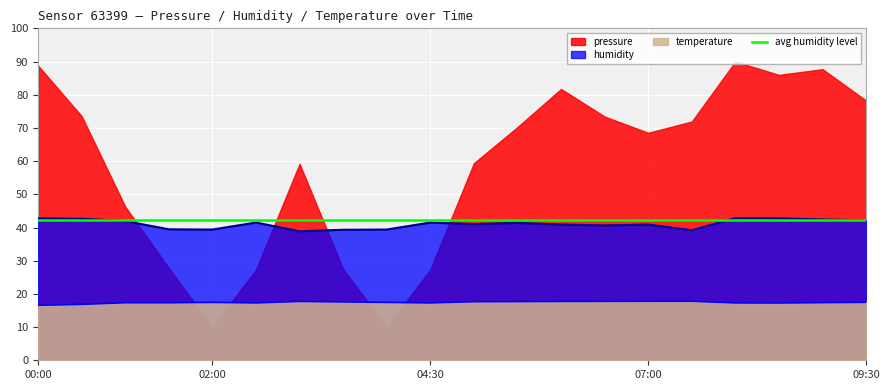

Rank the categories by temperature value from lowest to highest.

00:00, 00:30, 08:30, 02:30, 04:30, 08:00, 01:30, 01:00, 09:00, 02:00, 04:00, 09:30, 03:30, 05:00, 05:30, 06:00, 03:00, 06:30, 07:00, 07:30